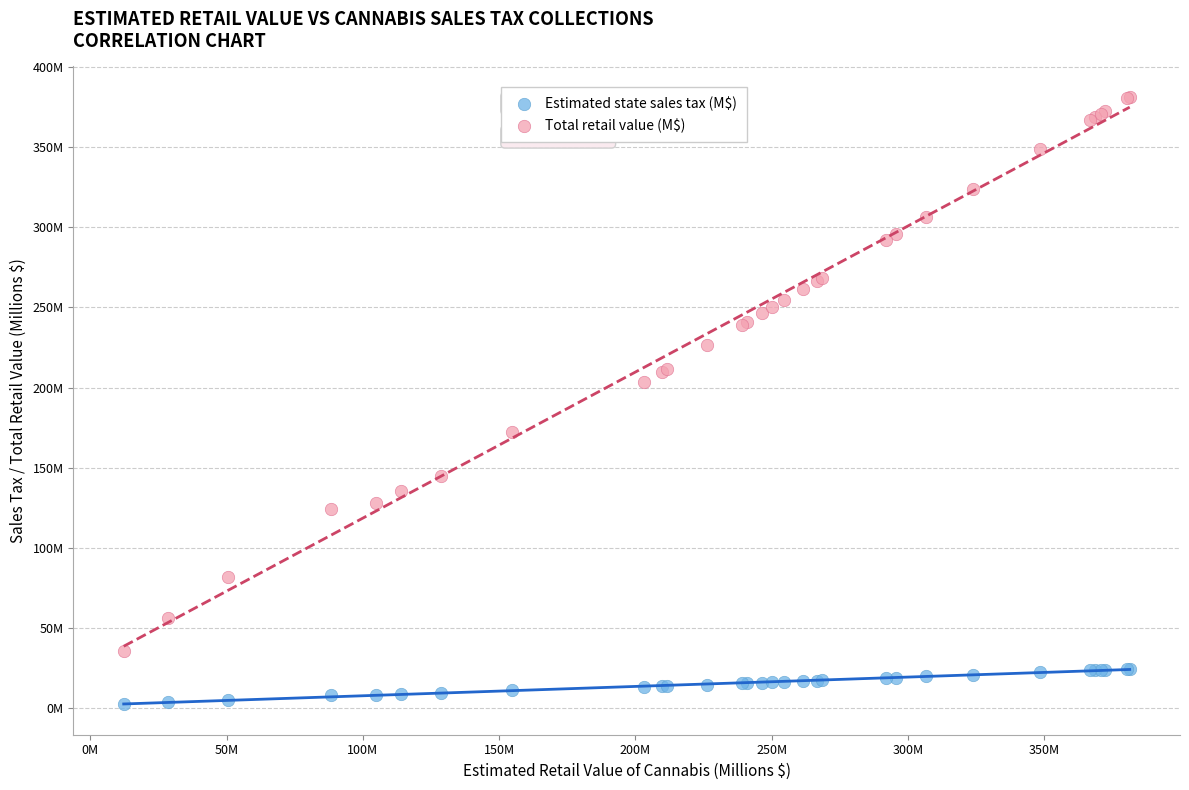

What are all the series names shown in the legend?

Estimated state sales tax (M$), Total retail value (M$)